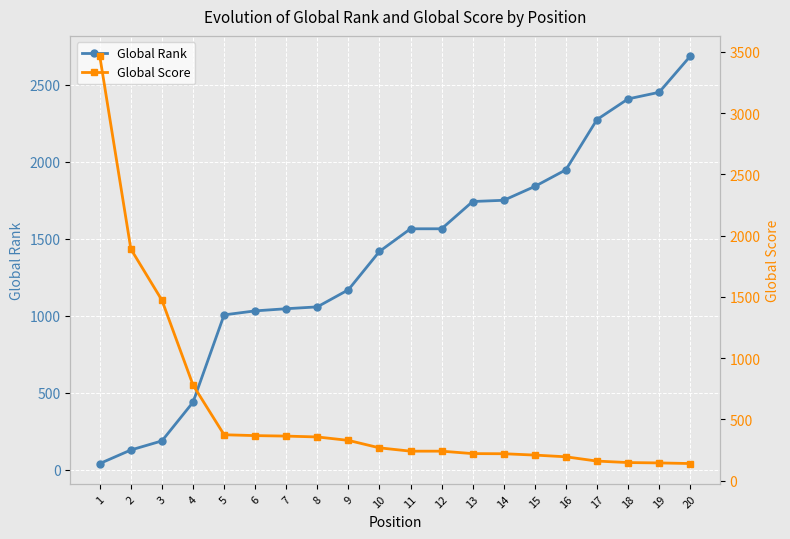

What is the difference between the maximum and second lowest values in the Global Score series?

3320